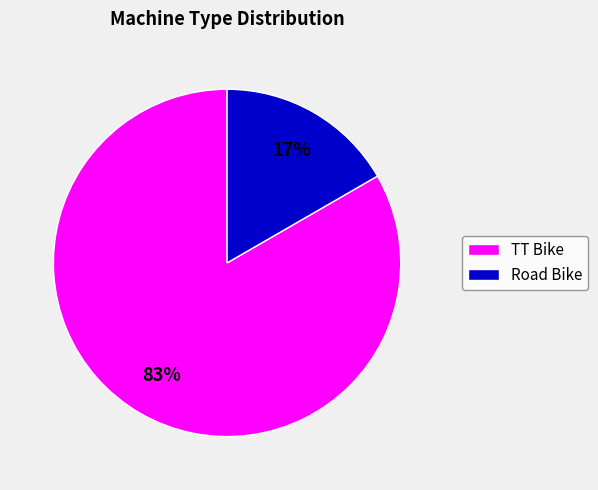

Rank the categories by value from lowest to highest.

Road Bike, TT Bike